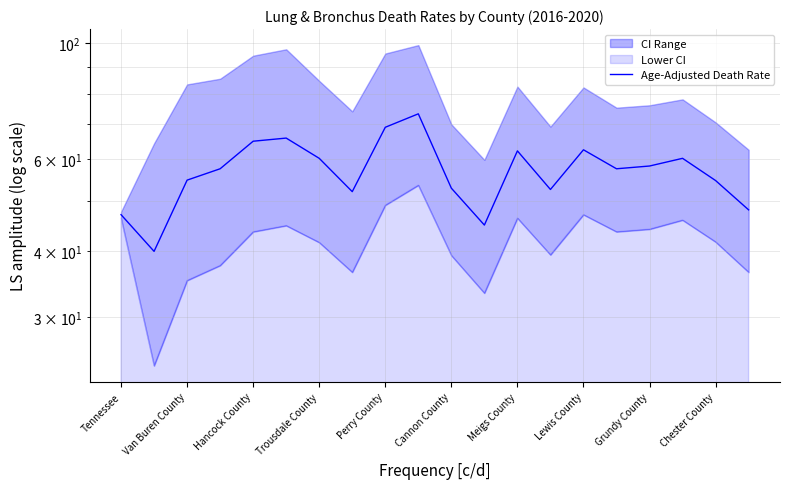

Reading right to left, what are all the values shown in this chart?

48.0	54.6	60.2	58.2	57.5	62.5	52.5	62.2	44.9	52.8	73.2	69.0	52.0	60.2	65.8	64.9	57.5	54.7	40.0	47.0